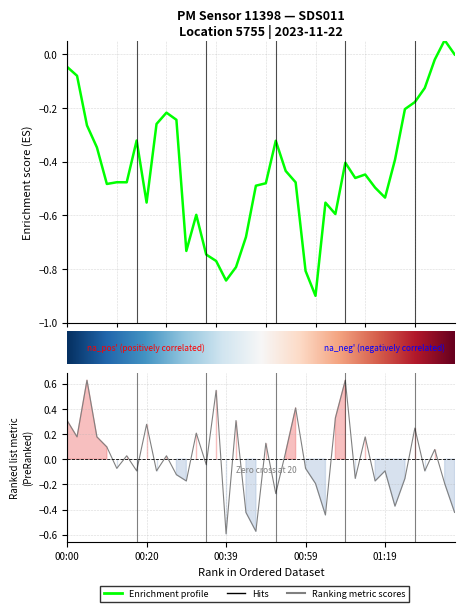

What position from the right is 30?

10